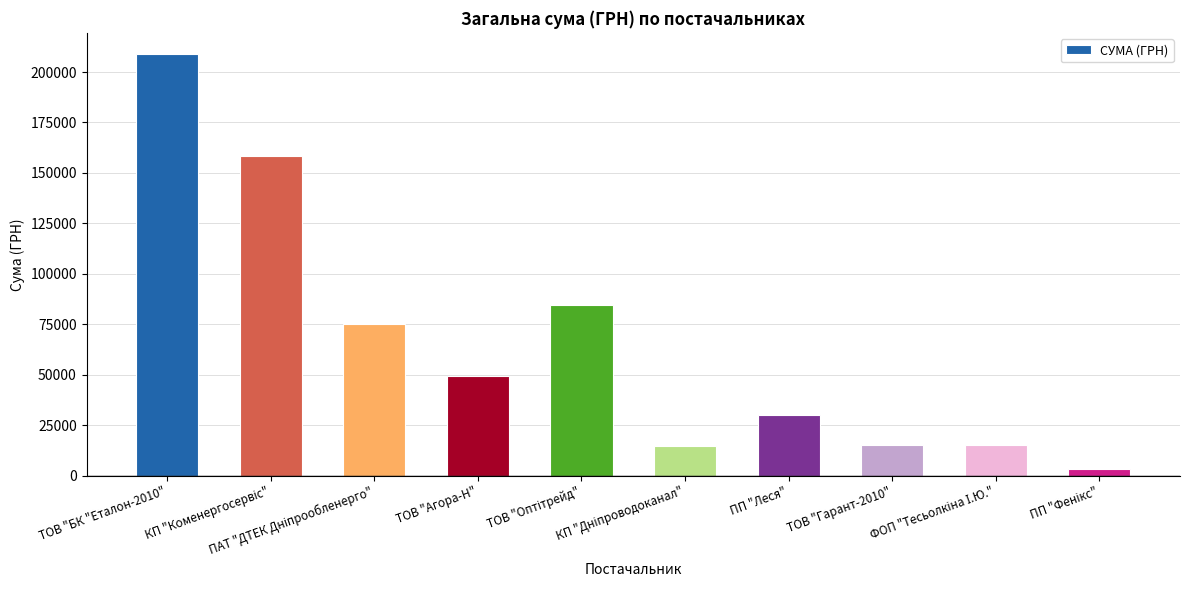

What is the value of the 8th bar from the left?

15039.4